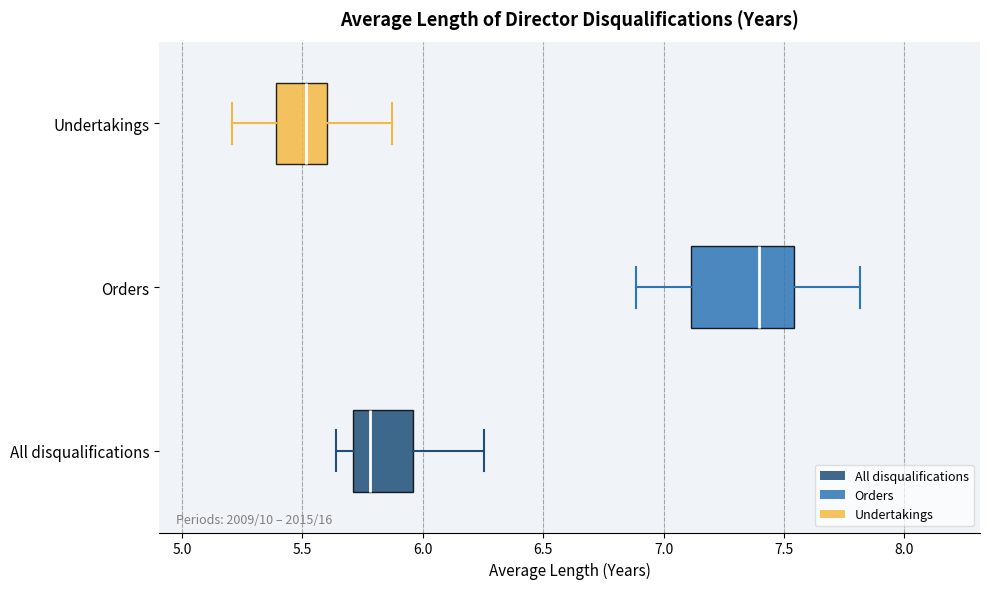

Comparing the boxes themselves (not the whiskers), which one is the widest?

Orders